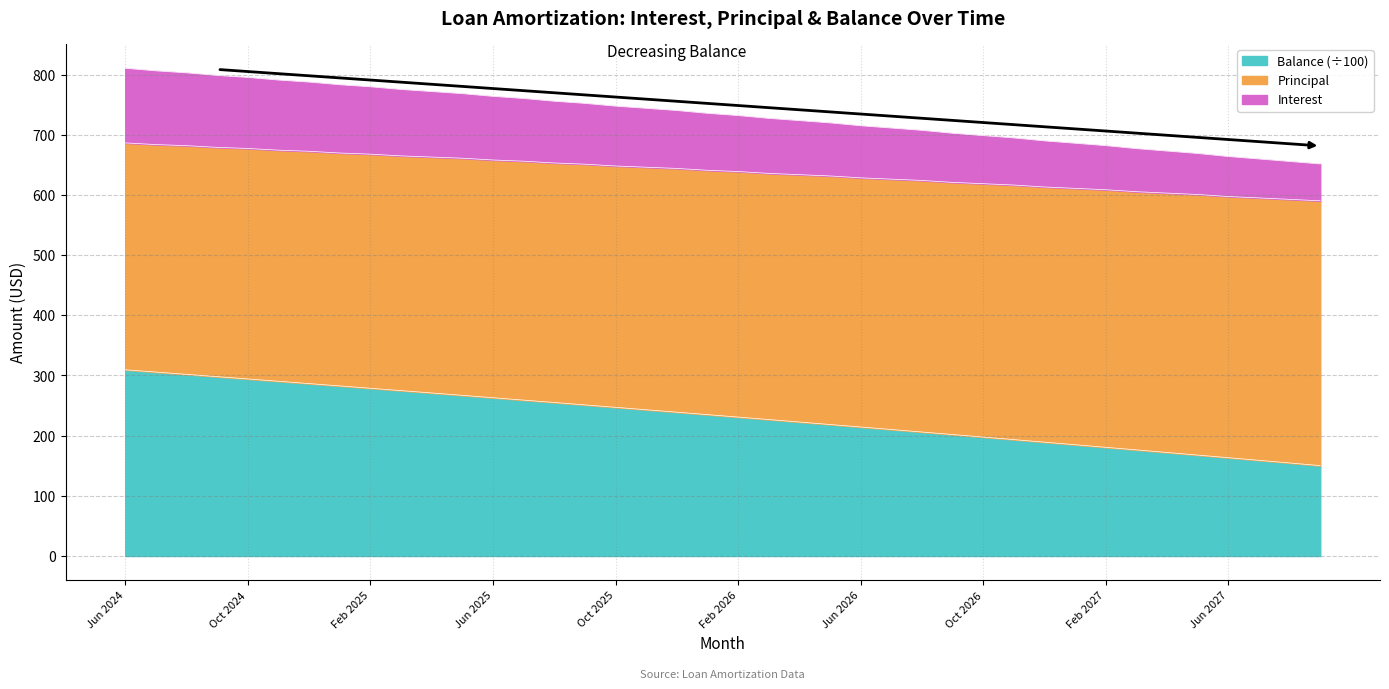

True or false: Balance and Principal intersect in this chart.

False